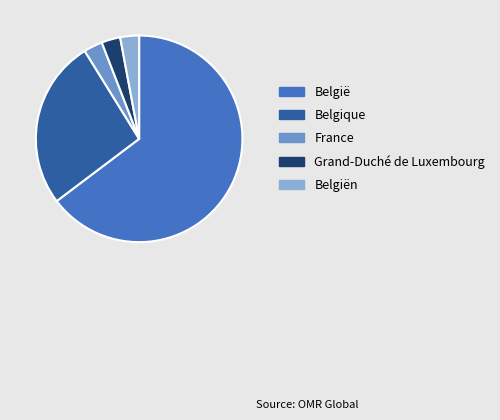

Which slice is the largest?

België